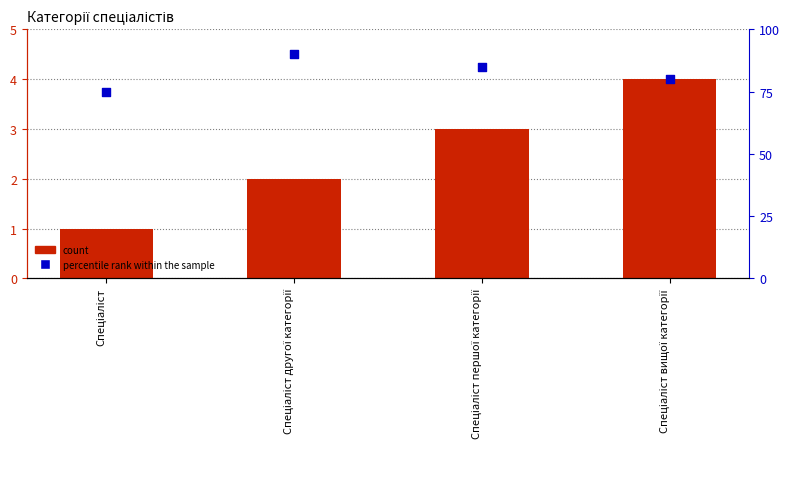

What is the total value across all series at Спеціаліст першої категорії?

88